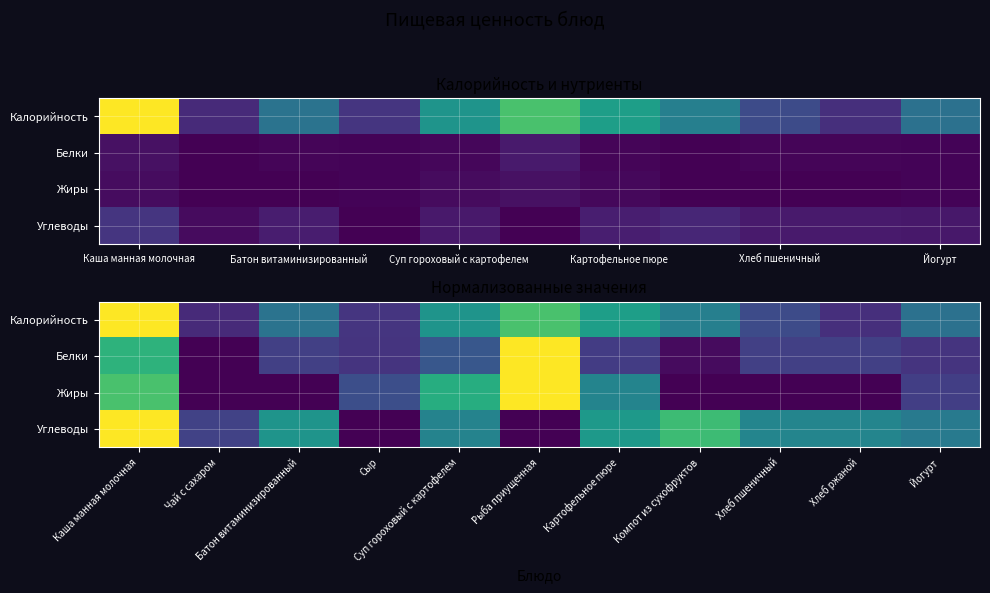

What is the difference between the maximum and minimum values in the Жиры series?

1.0